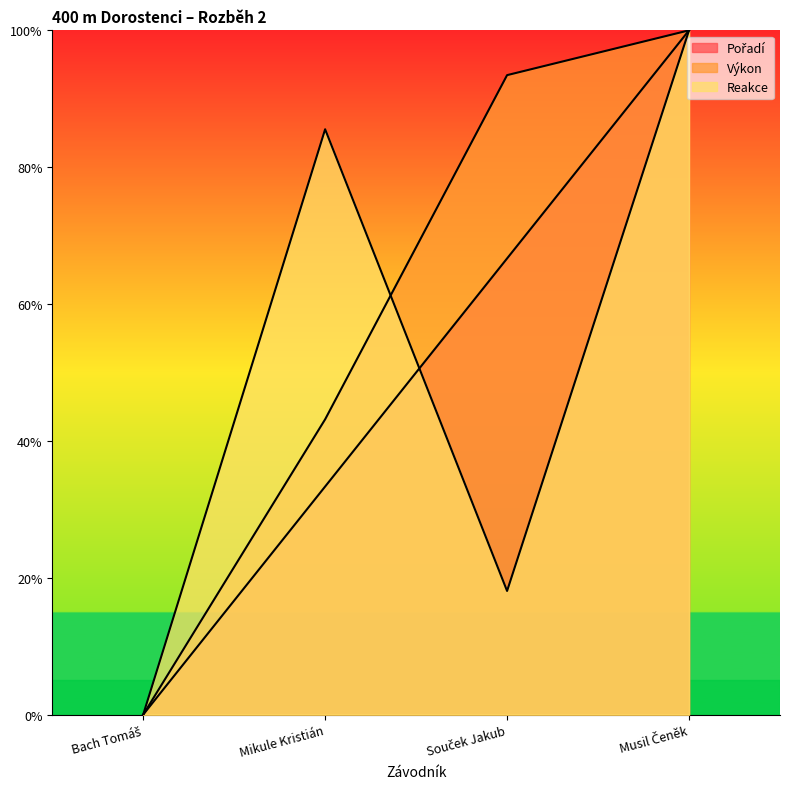

Reading right to left, extract all data points from this chart.

Pořadí: 1.0	0.7	0.3	0.0
Výkon: 1.0	0.9	0.4	0.0
Reakce: 1.0	0.2	0.9	0.0